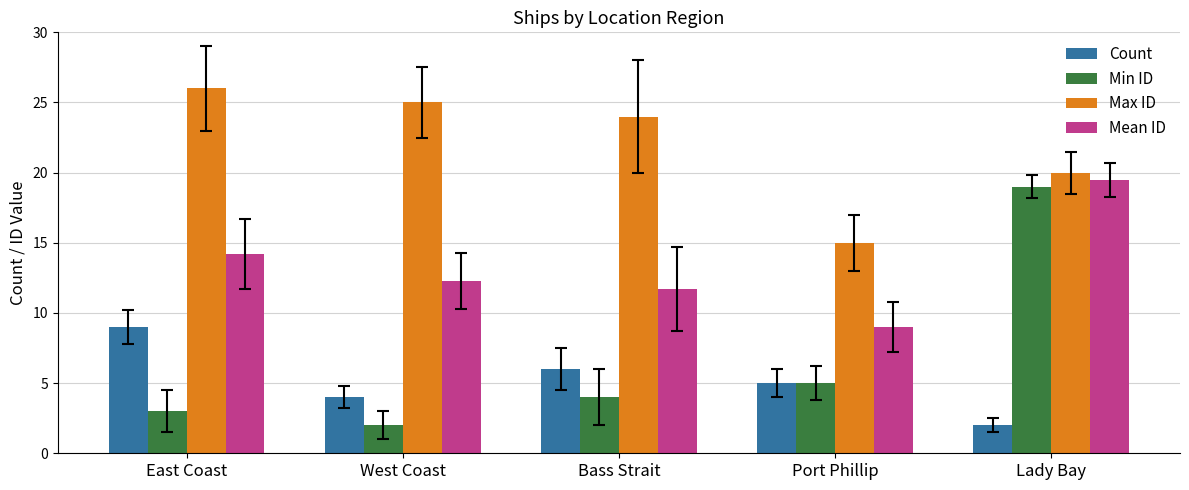

What is the label of the 2nd bar from the right?

Port Phillip